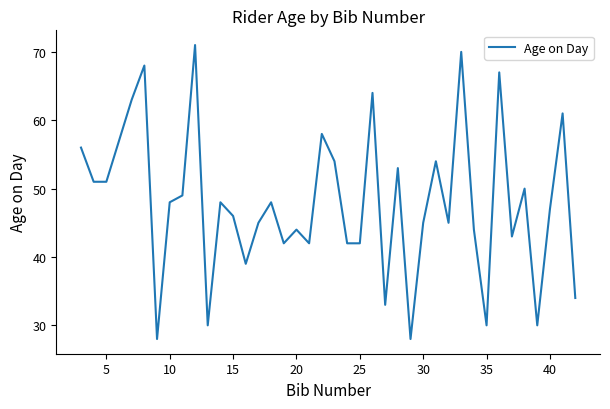

What is the maximum value shown in the chart?

71